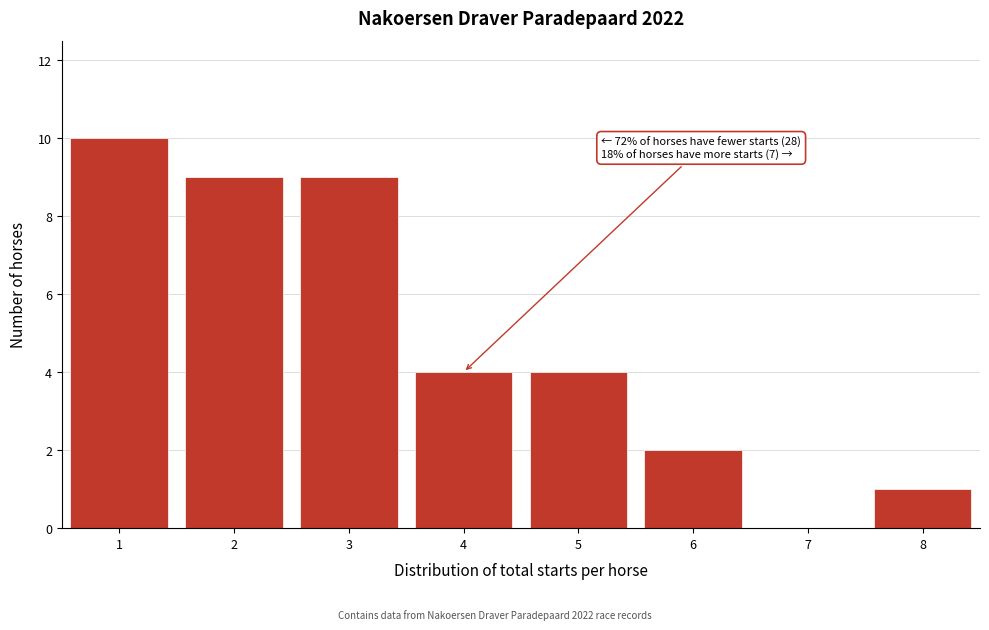

Which range on the x-axis has the tallest bar?

0.5 to 1.5